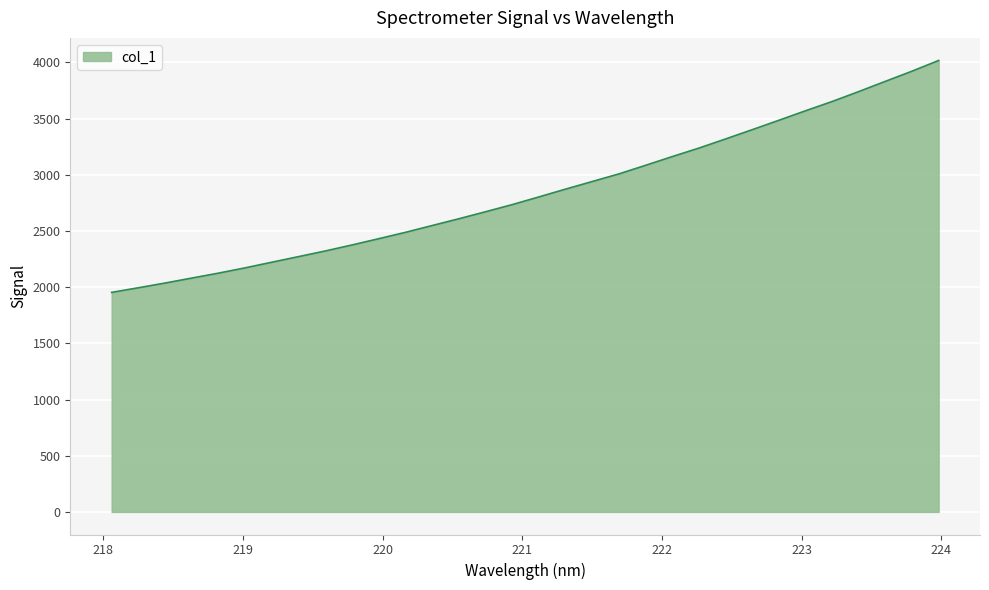

What is the minimum value shown in the chart?

1953.8